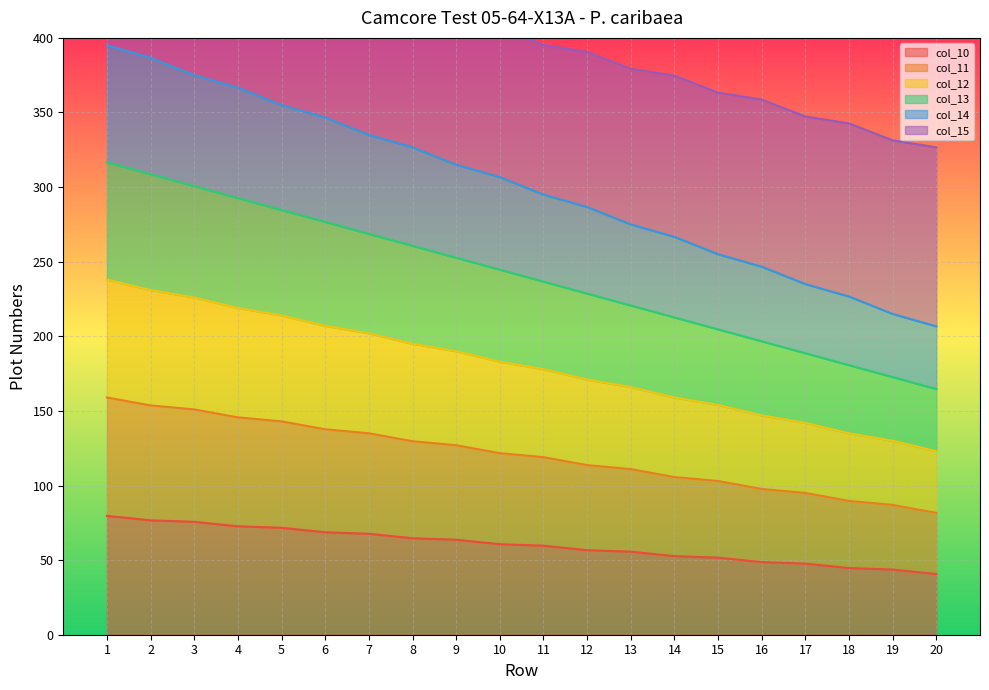

The value of col_11 at 2 is 353.2. True or false?

False